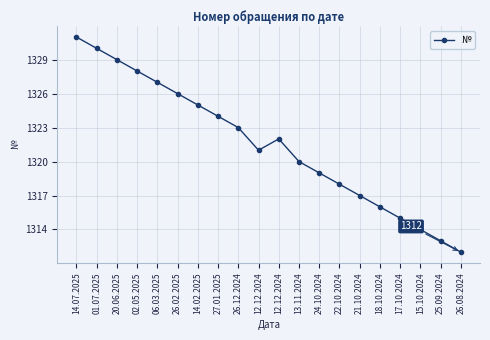

Where does the data first go above 1322?

14.07.2025